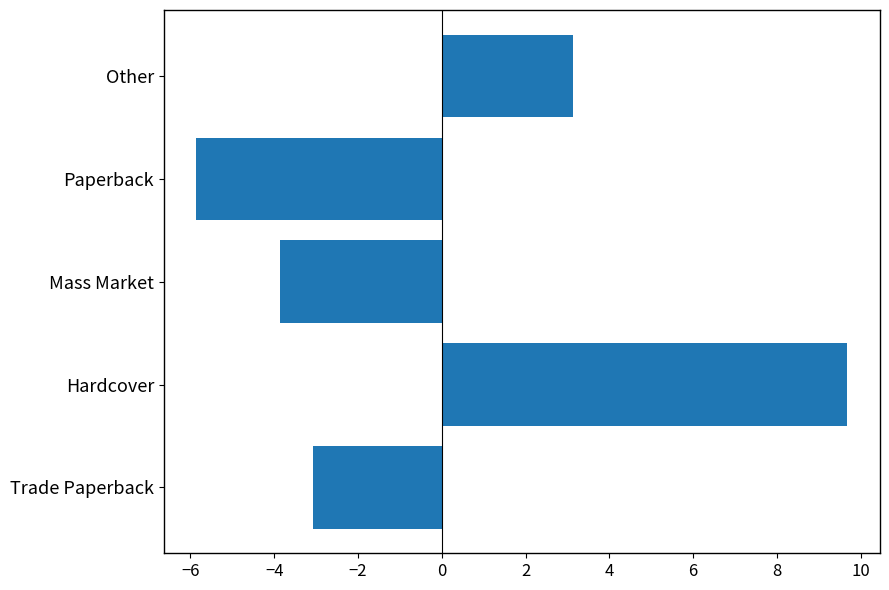

Reading top to bottom, transcribe all the data shown in this chart.

3.1	-5.9	-3.9	9.7	-3.1